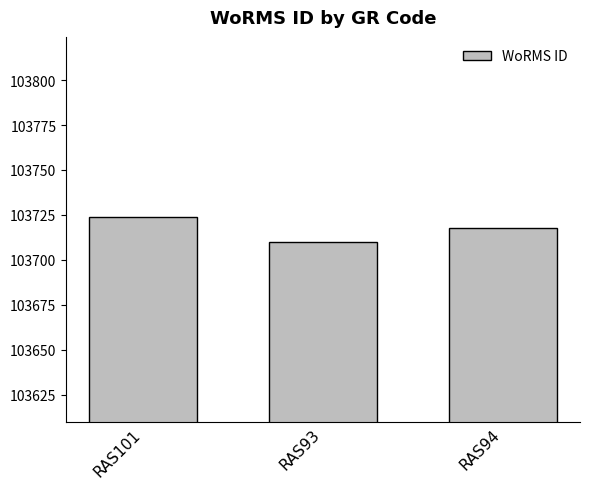

Reading left to right, list all the values displayed in this chart.

RAS101=103724	RAS93=103710	RAS94=103718